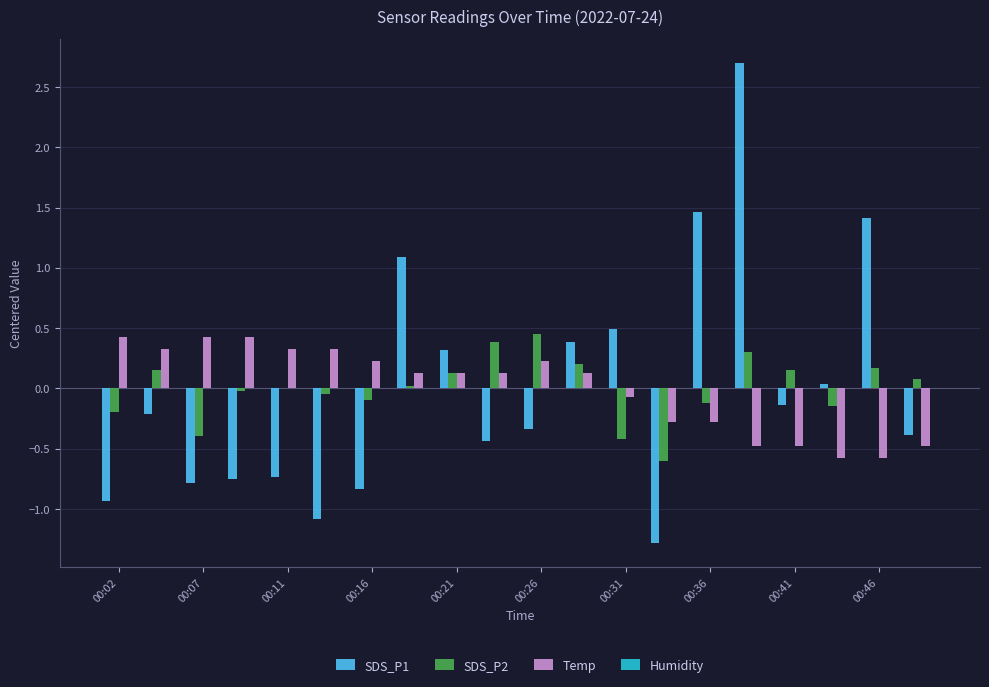

How many groups of bars are there?

20